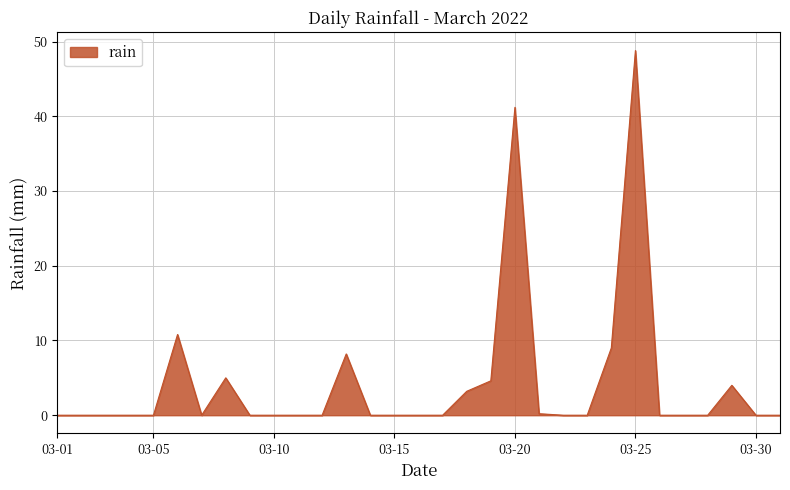

True or false: there are more than 0 points higher than both neighbors.

True